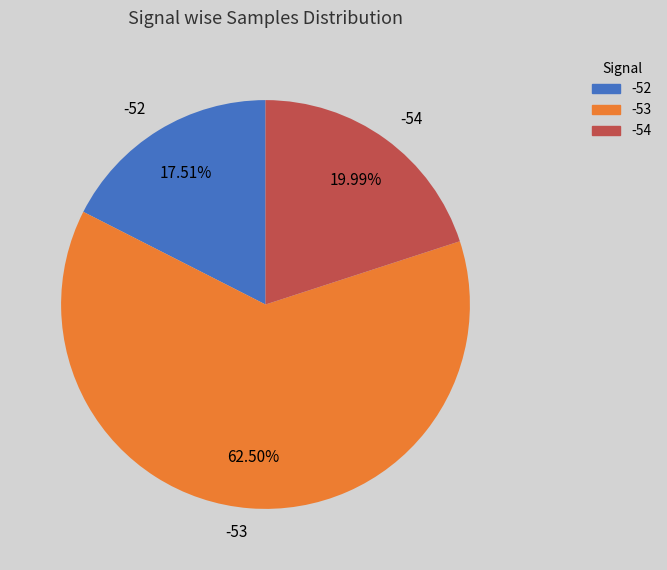

Is the sum of -54 and -53 greater than half?

Yes